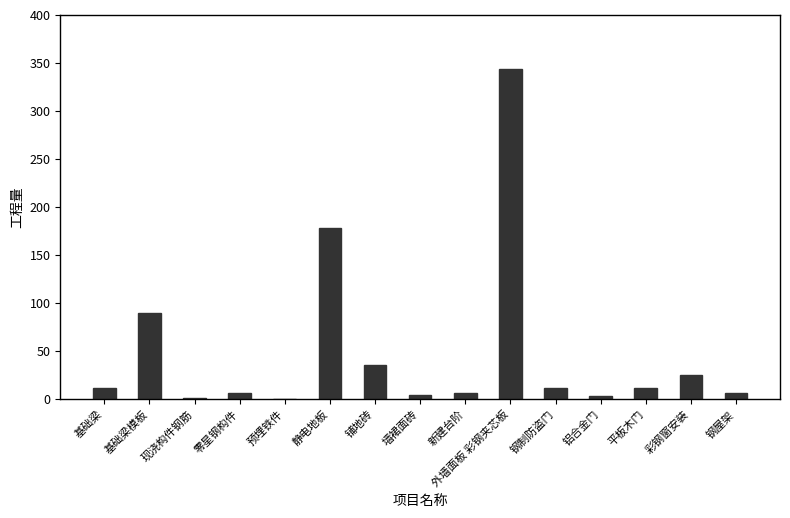

Where is the data nearest to the value 171?

静电地板